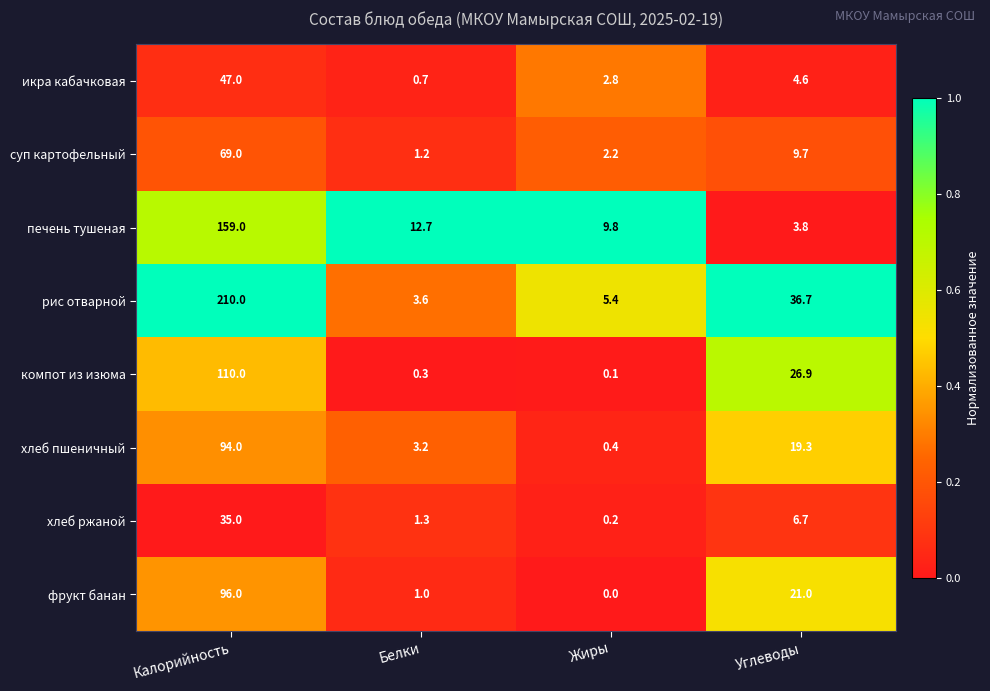

Which series has the largest range (max minus min)?

рис отварной